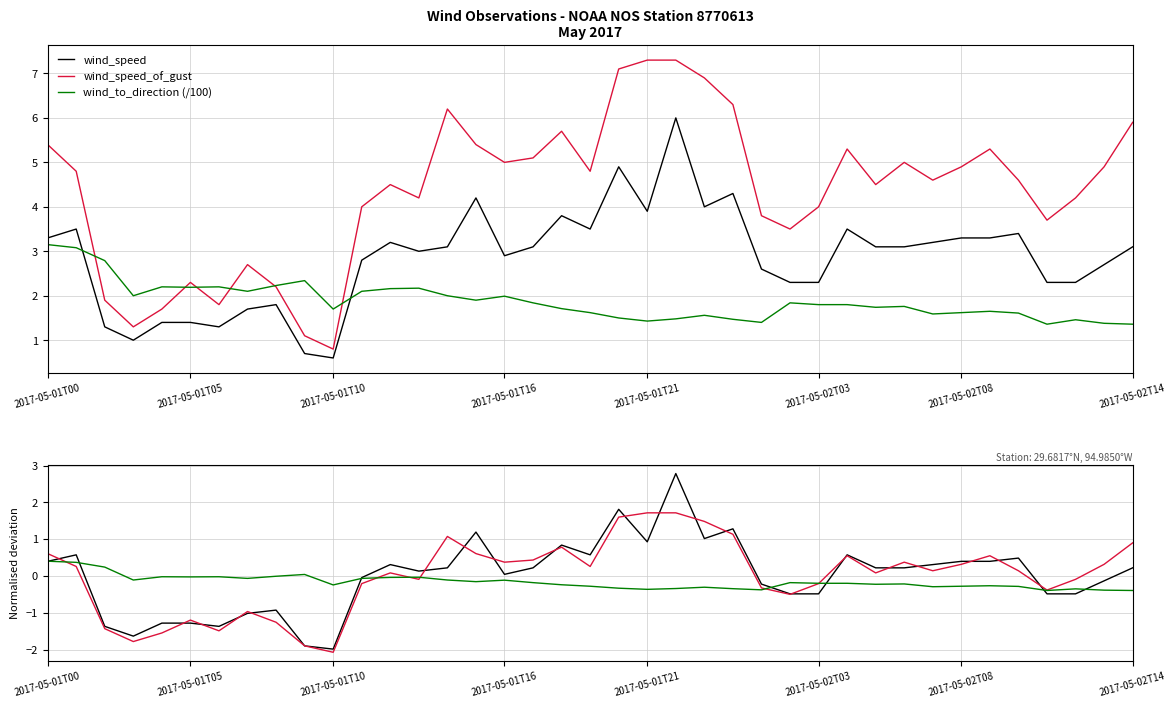

The value of wind_speed at 2017-05-01T05 is 2.0. True or false?

False